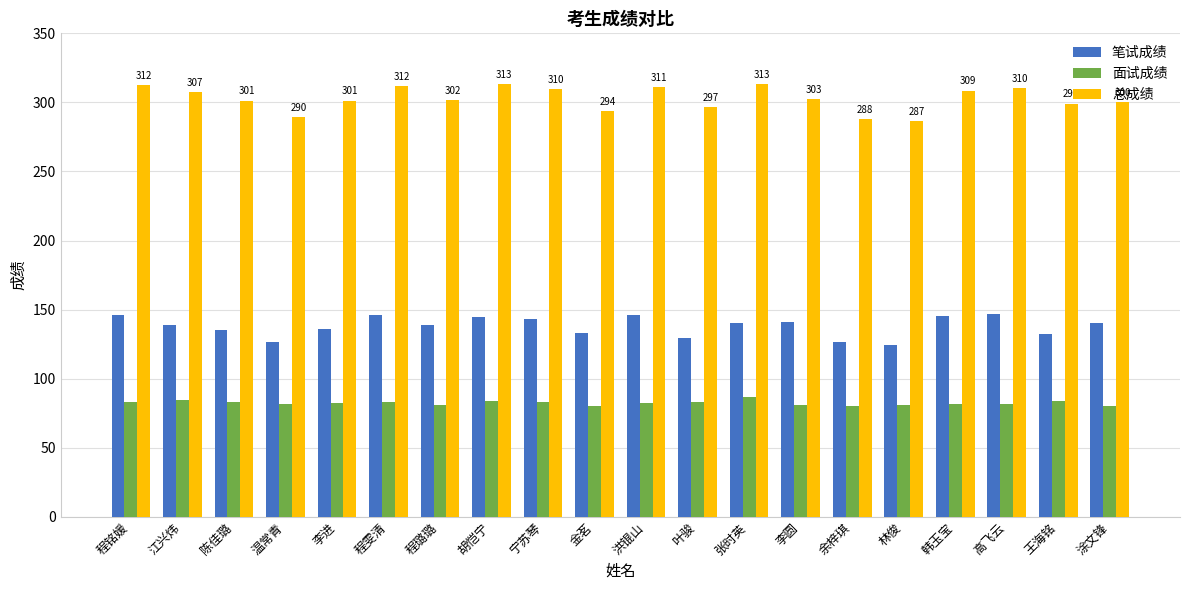

How many groups of bars are there?

20